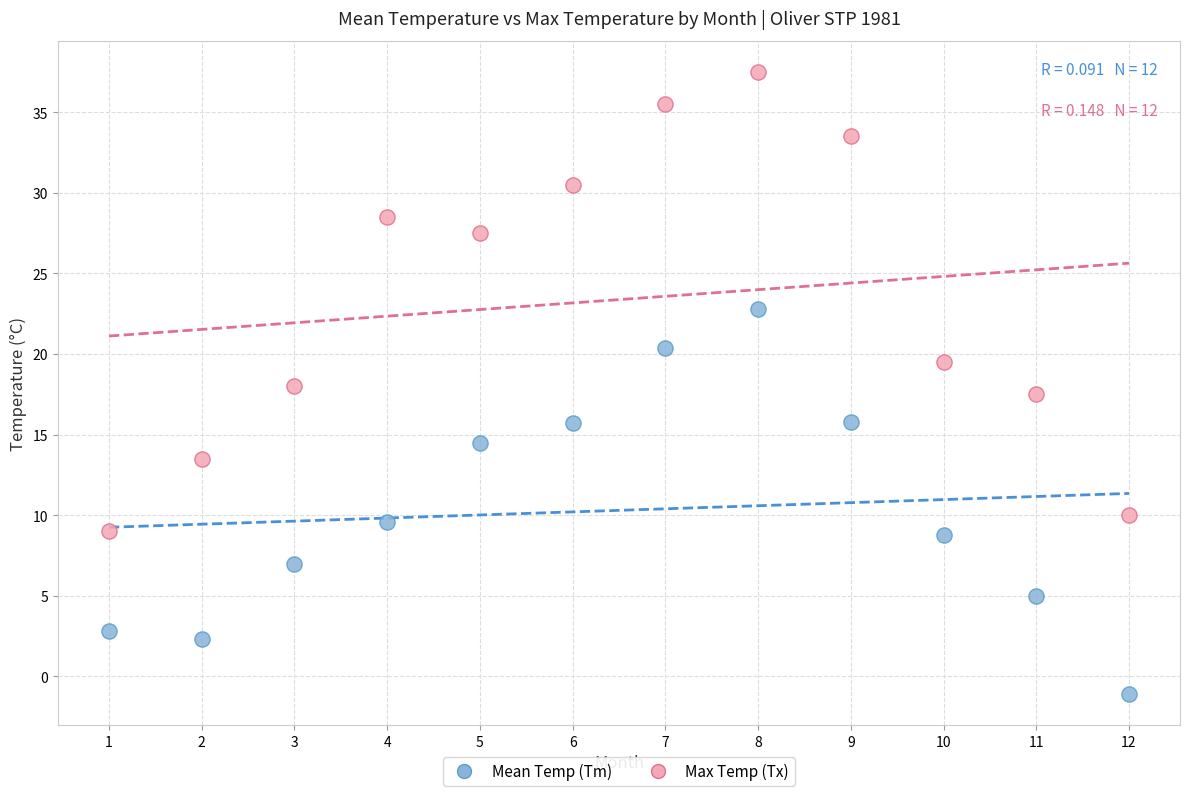

Which series reaches the minimum Y coordinate?

Mean Temp (Tm)